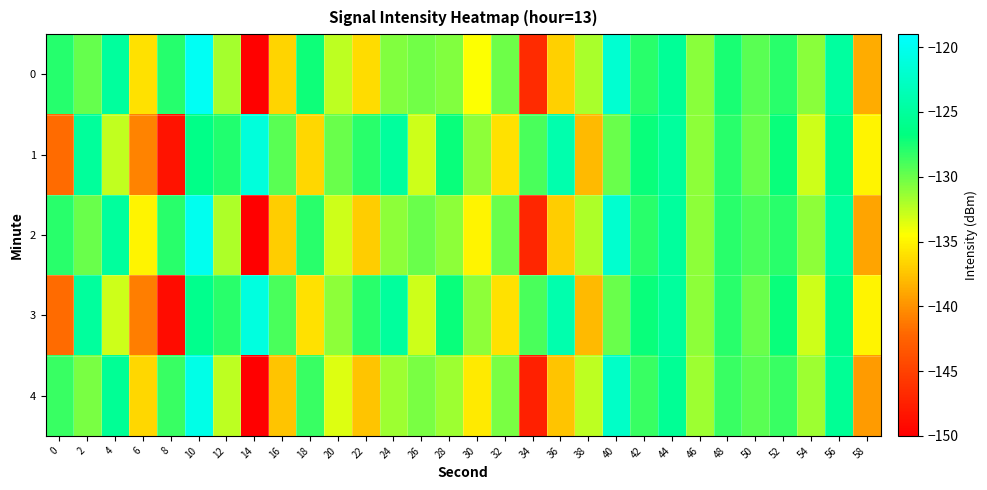

Between 28 and 32, which series saw the biggest shift?

1